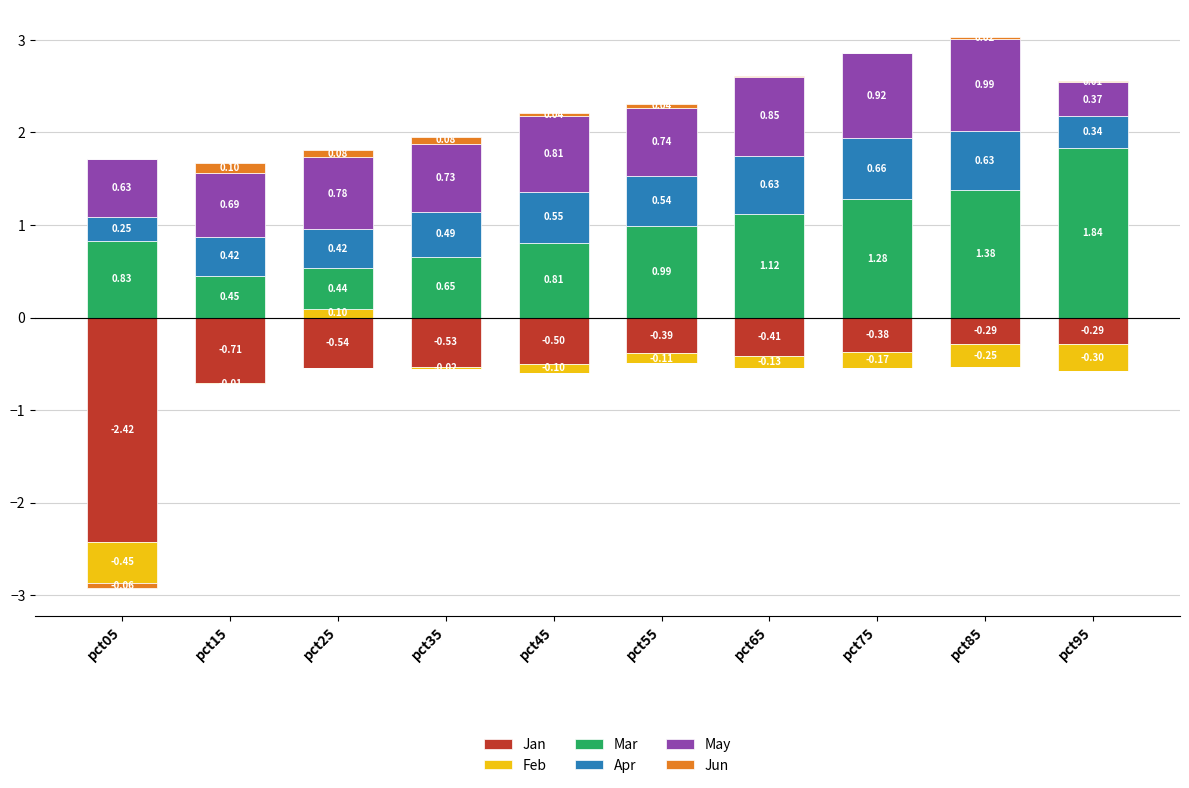

Which category has the lowest value in the Apr series?

pct05